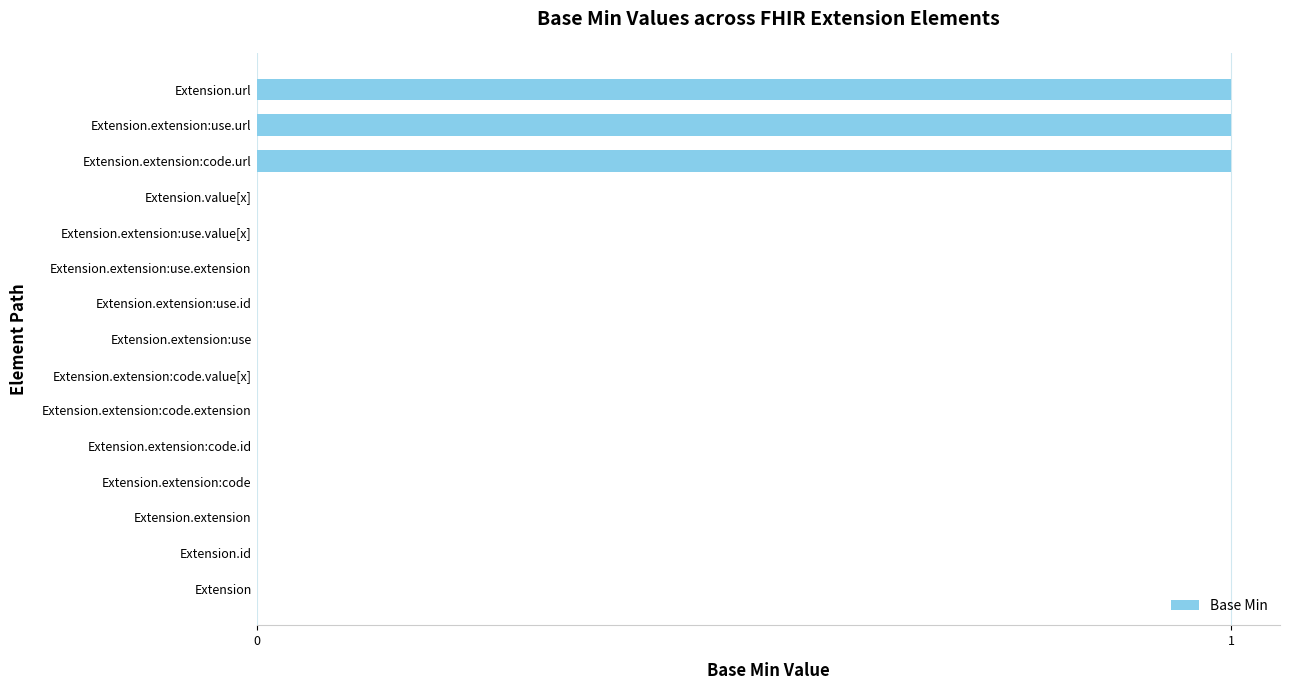

Reading bottom to top, extract all data points from this chart.

Extension=0	Extension.id=0	Extension.extension=0	Extension.extension:code=0	Extension.extension:code.id=0	Extension.extension:code.extension=0	Extension.extension:code.value[x]=0	Extension.extension:use=0	Extension.extension:use.id=0	Extension.extension:use.extension=0	Extension.extension:use.value[x]=0	Extension.value[x]=0	Extension.extension:code.url=1	Extension.extension:use.url=1	Extension.url=1